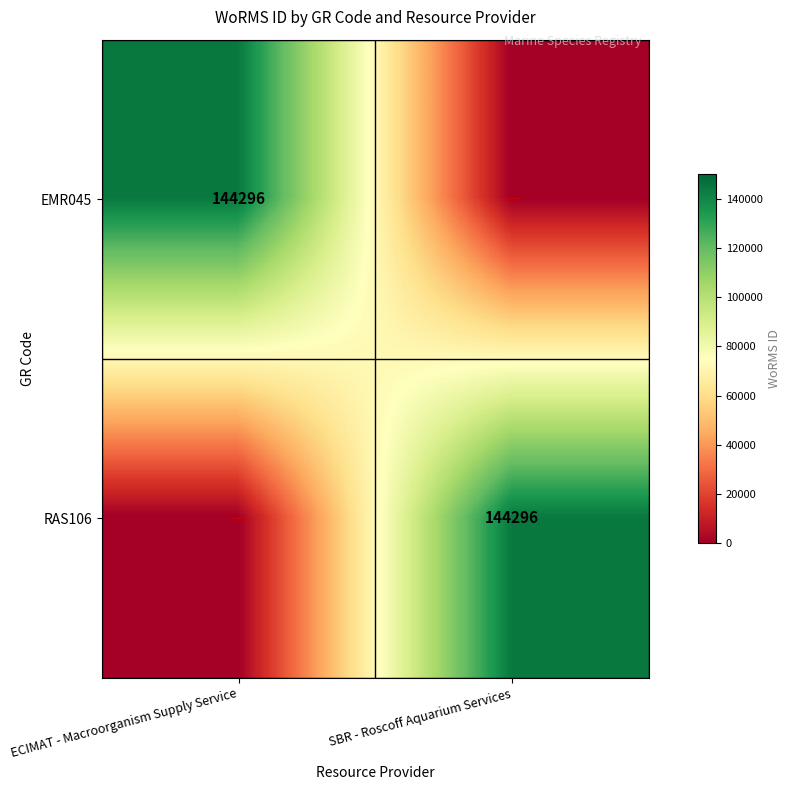

At which category is the sum across all series the highest?

ECIMAT - Macroorganism Supply Service